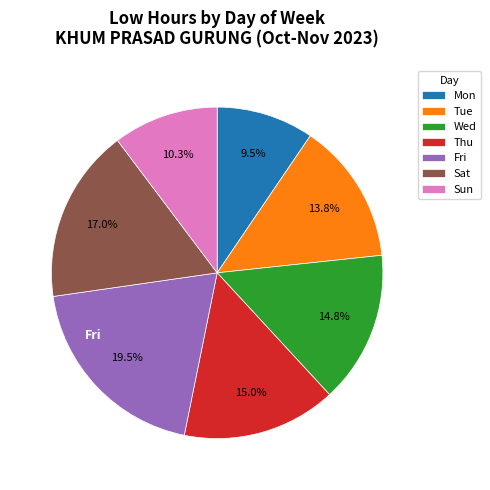

What percentage is NOT represented by Tue?

86.2%